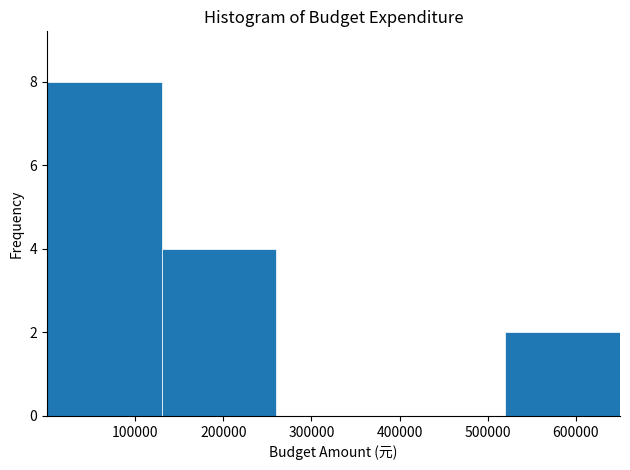

Reading left to right, list every bar in this chart as the range it spans on the x-axis followed by its height. Neither the bar edges nor the heights are printed on the chart, so give them approximately, as read against the axes.

0 to 130000: 8
130000 to 260000: 4
260000 to 390000: 0
390000 to 520000: 0
520000 to 650000: 2